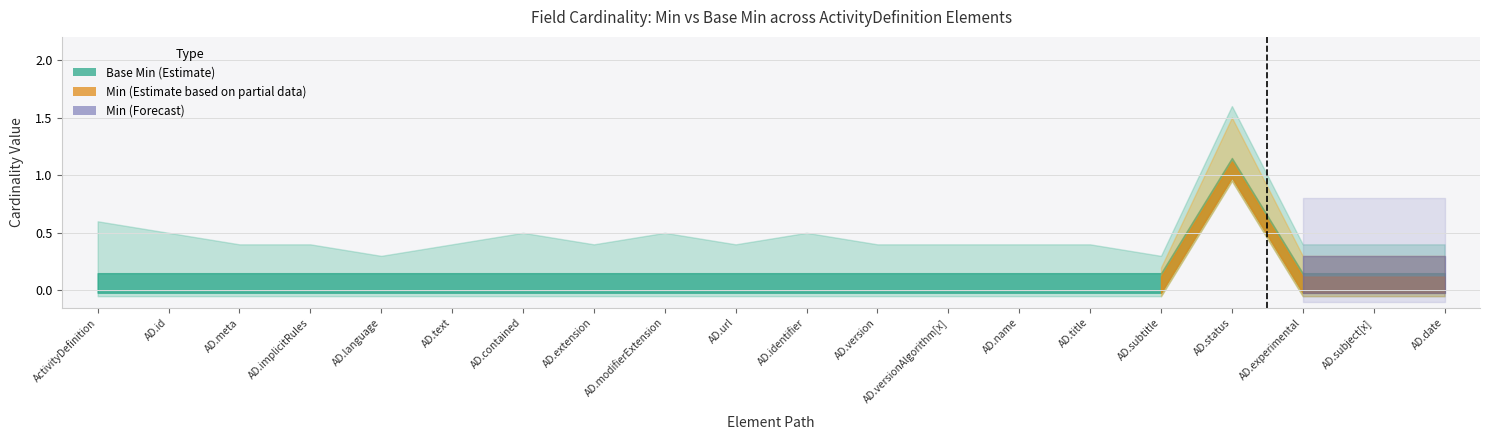

Where is the first local maximum for Base Min?

ActivityDefinition.status